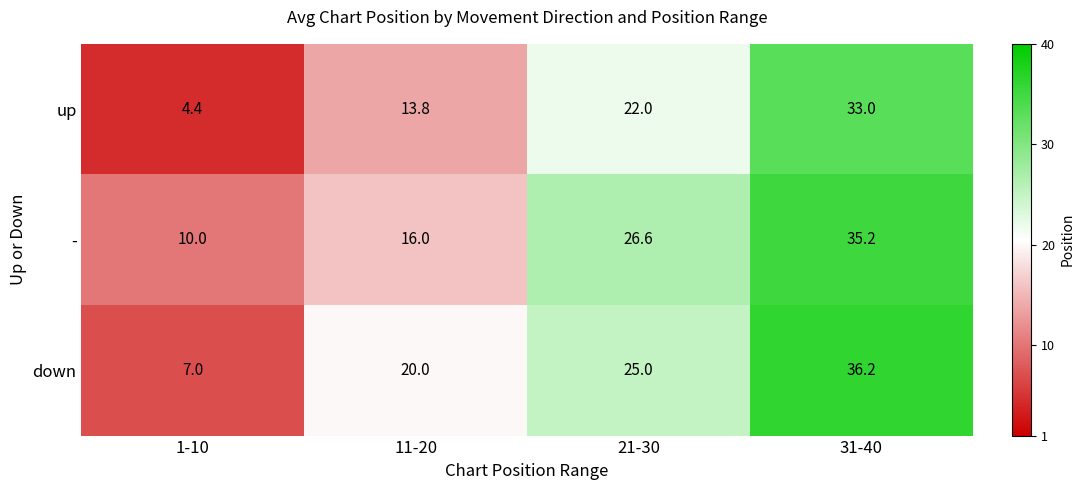

What is the difference between the maximum and minimum values in the down series?

29.2